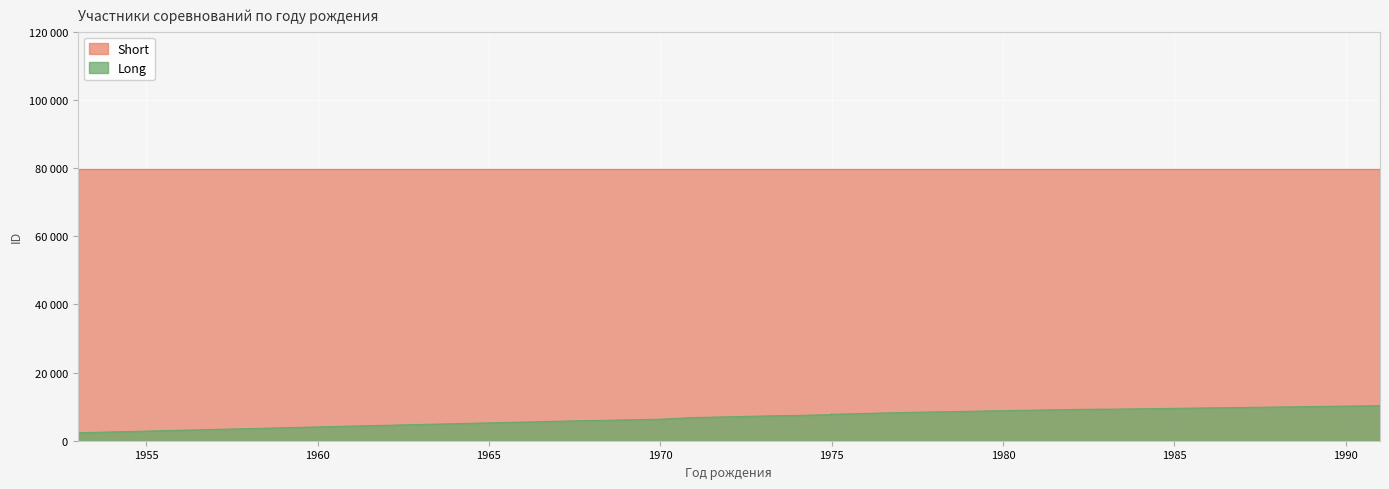

What is the difference between the highest and lowest values at 1968?

73835